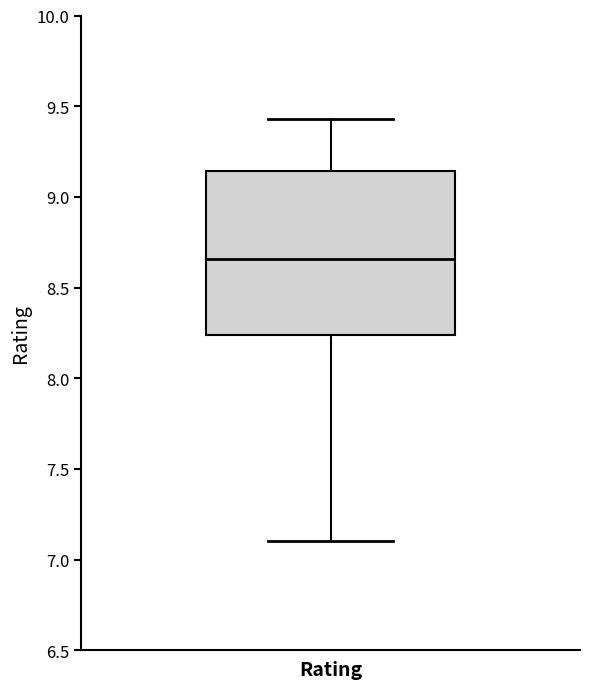

Where is the lower edge of the box for Rating on the y-axis? The values are not printed on the chart, so give them approximately, as read against the axis.

8.25